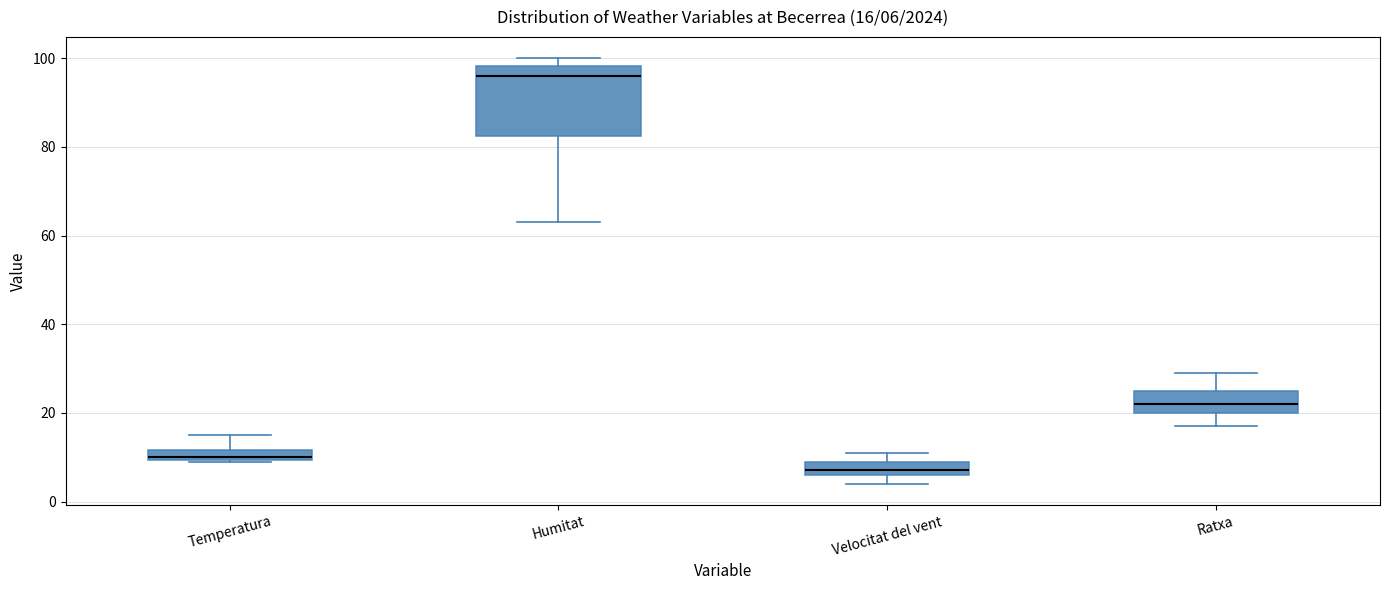

Which box has the highest median line?

Humitat